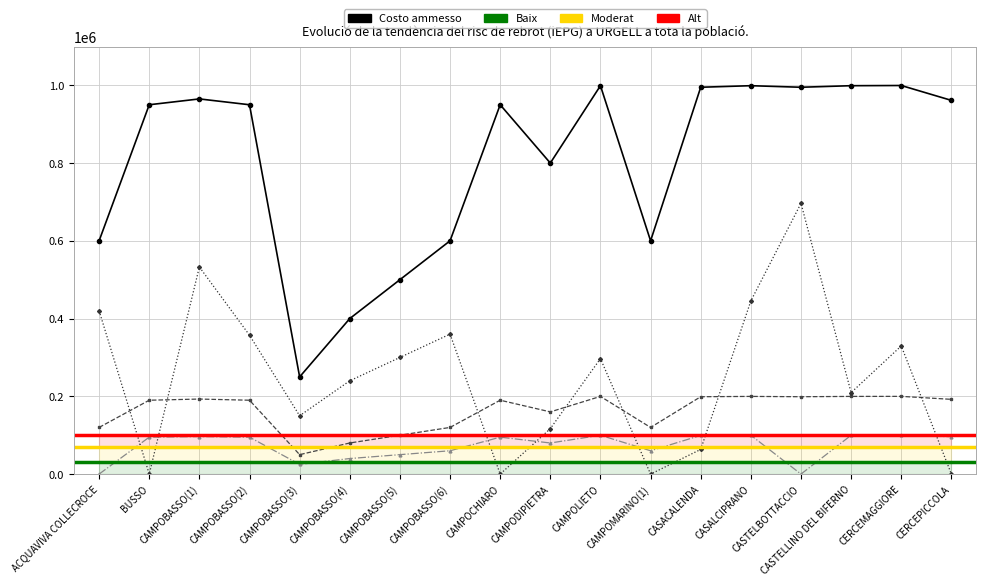

True or false: Pagamenti SAL and Costo ammesso cross at least once.

False